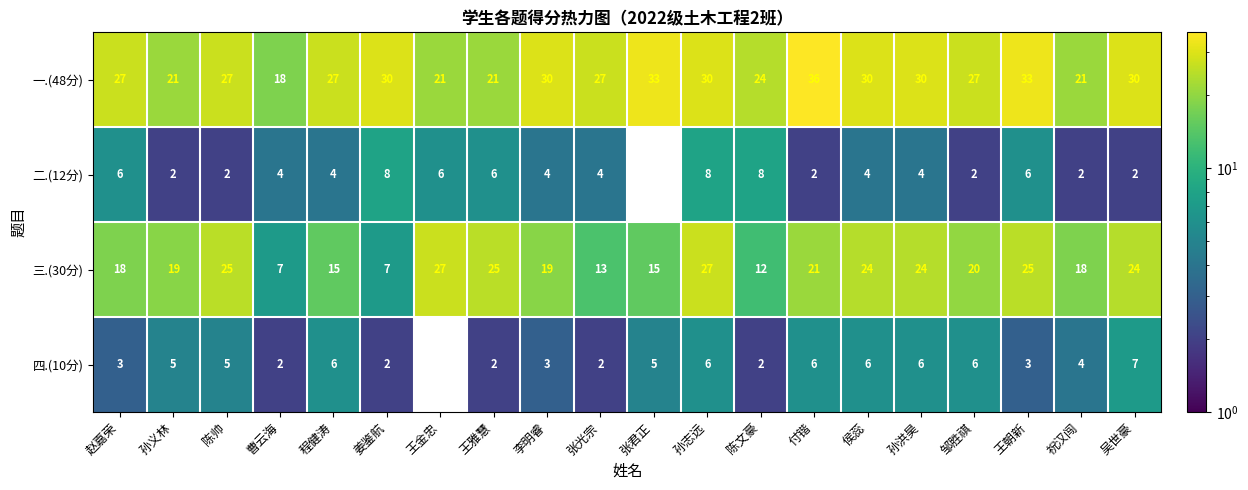

Which series has the largest total across all categories?

一.(48分)